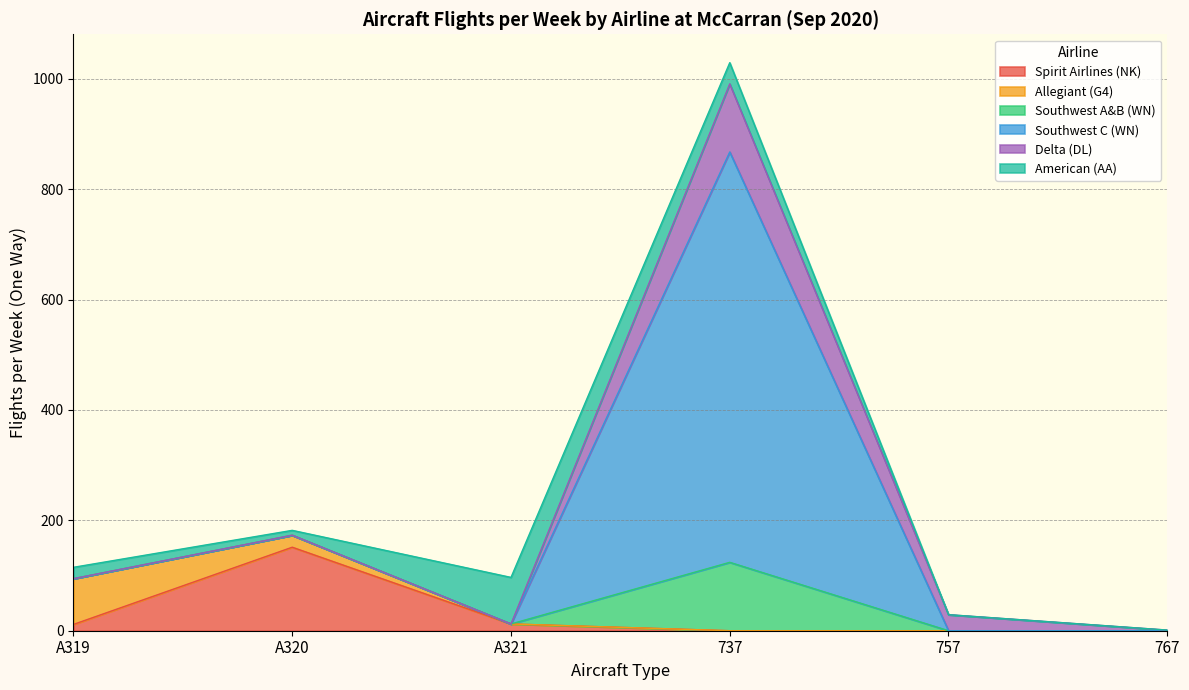

Rank the categories by Southwest A&B (WN) value from highest to lowest.

737, A320, A319, A321, 757, 767